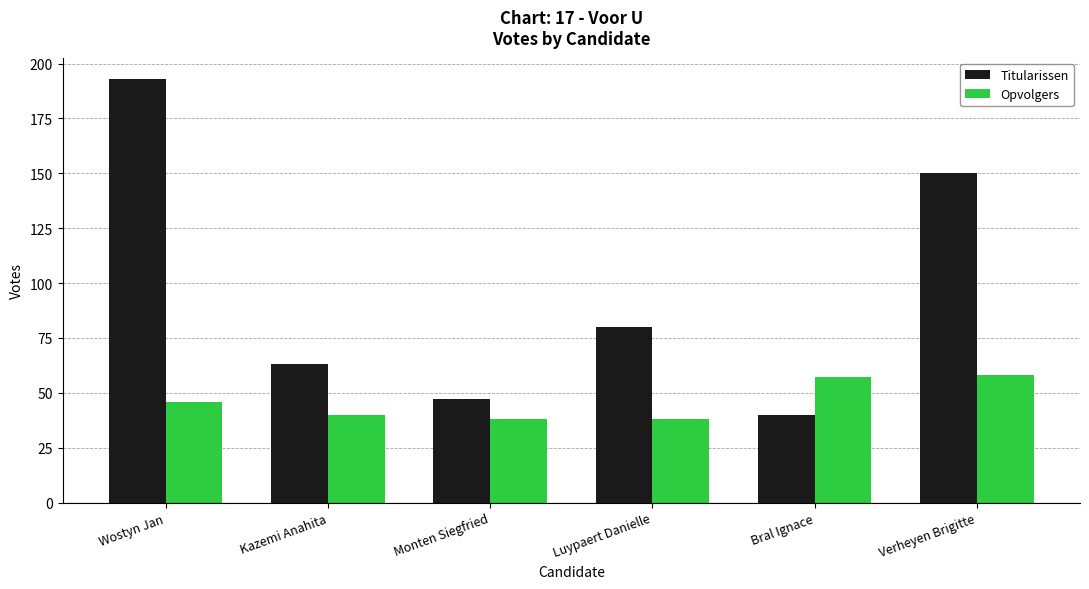

At which label is Titularissen closest to 116?

Verheyen Brigitte